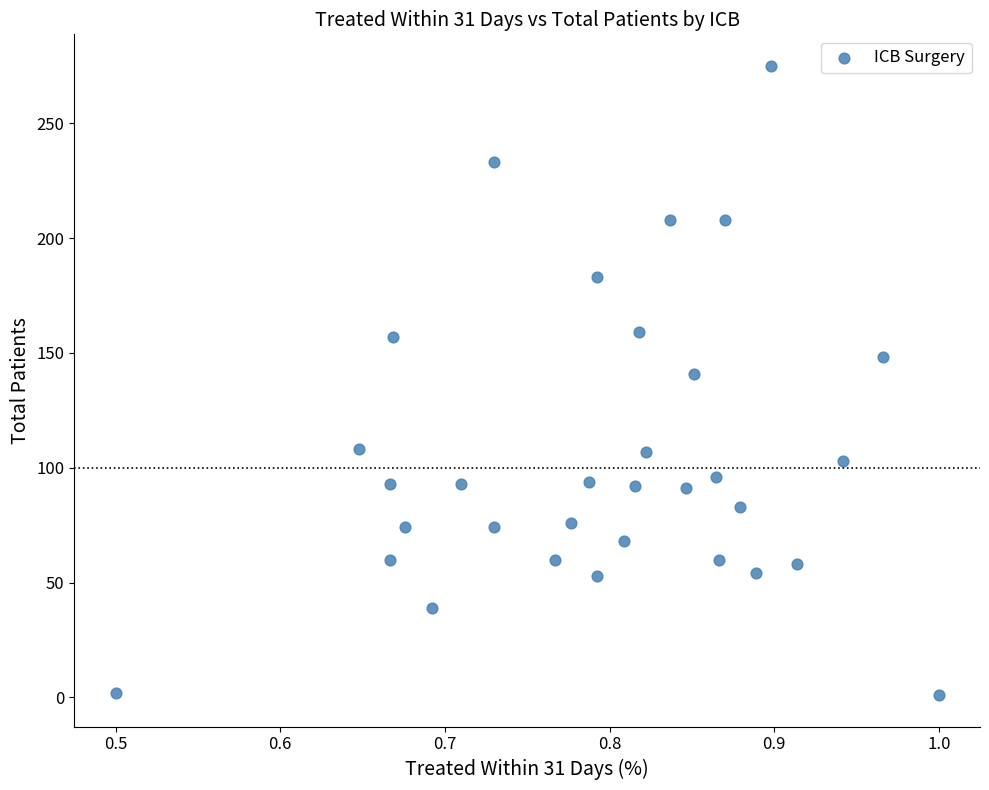

What is the range of Y values (max minus min)?

274